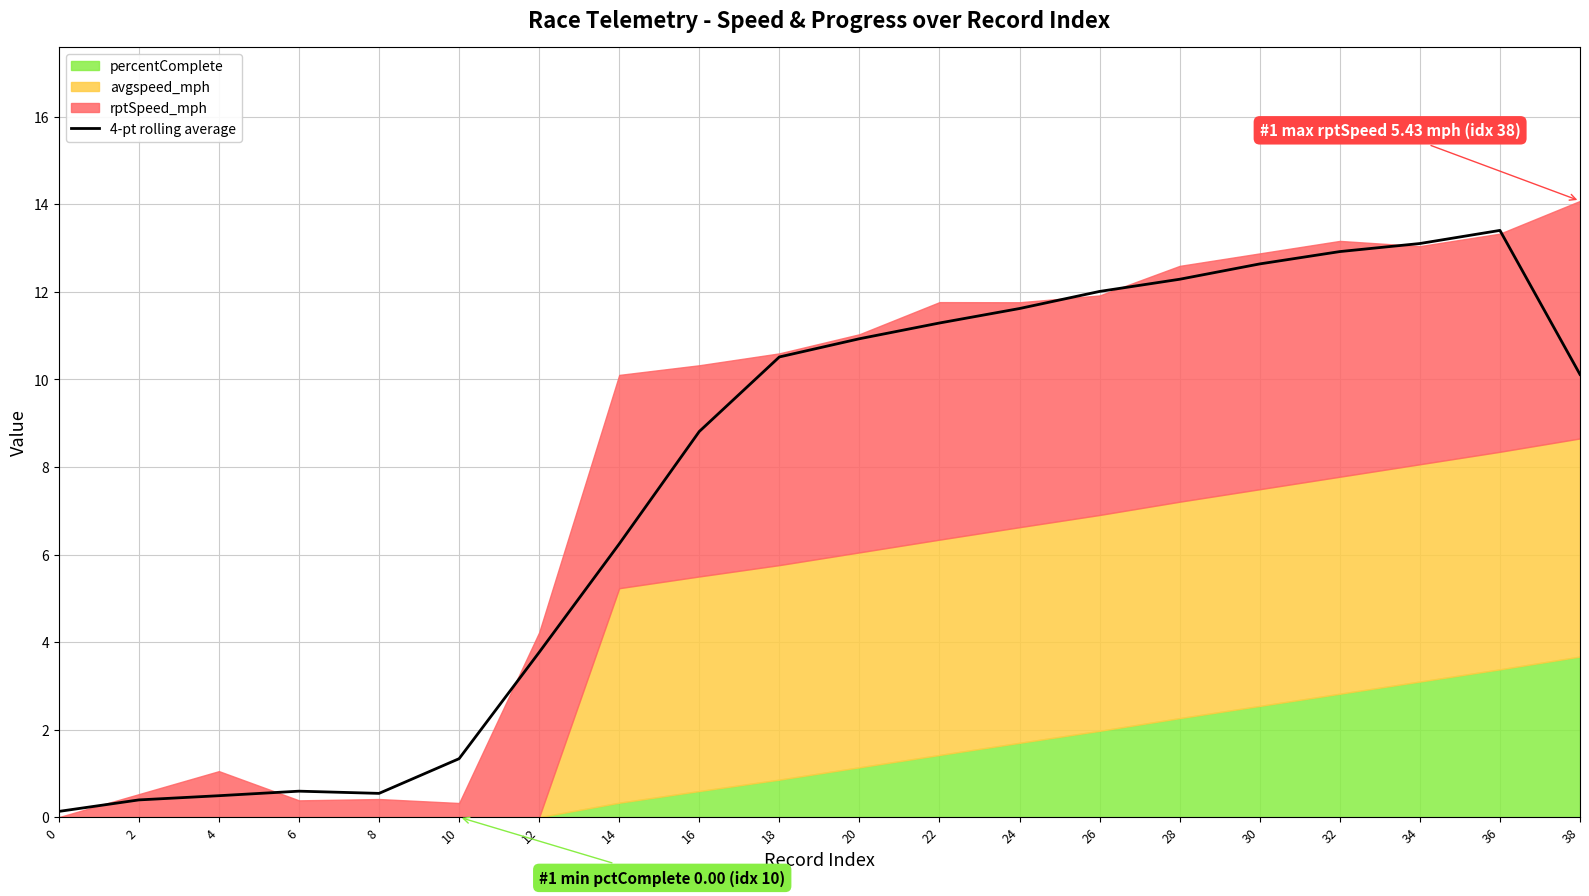

What is the sum of all values?

153.2